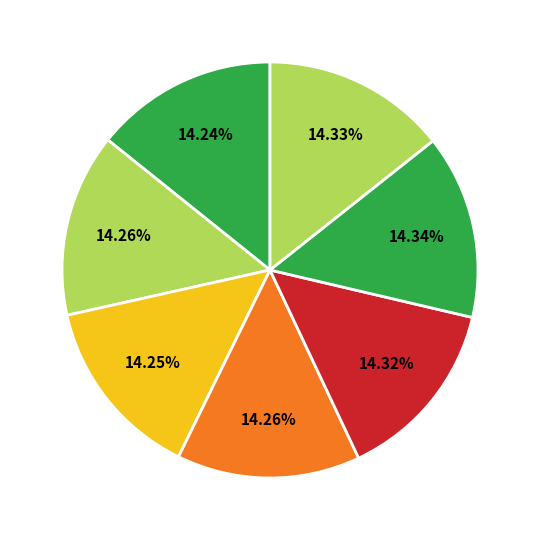

Is there any slice that represents more than half of the pie?

No